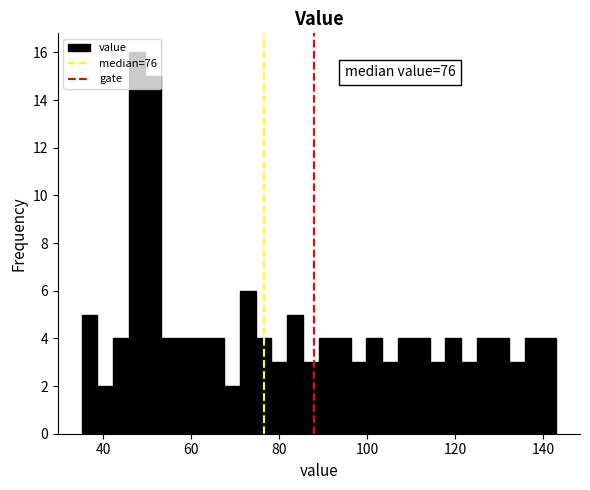

Read against the x-axis, roughly where is the centre of the tallest bar?

48